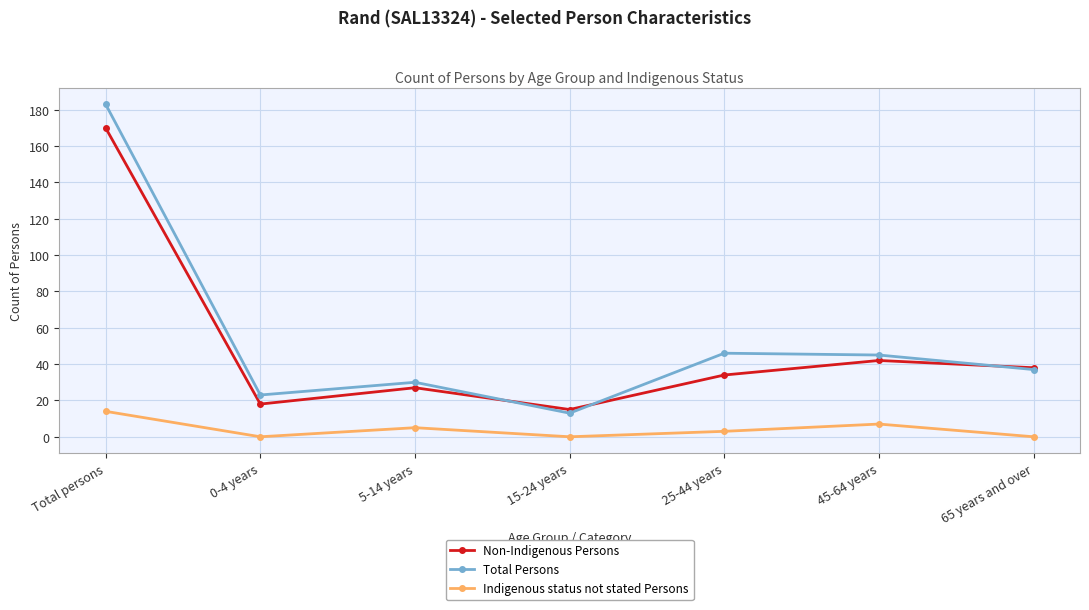

What is the greatest value displayed?

183